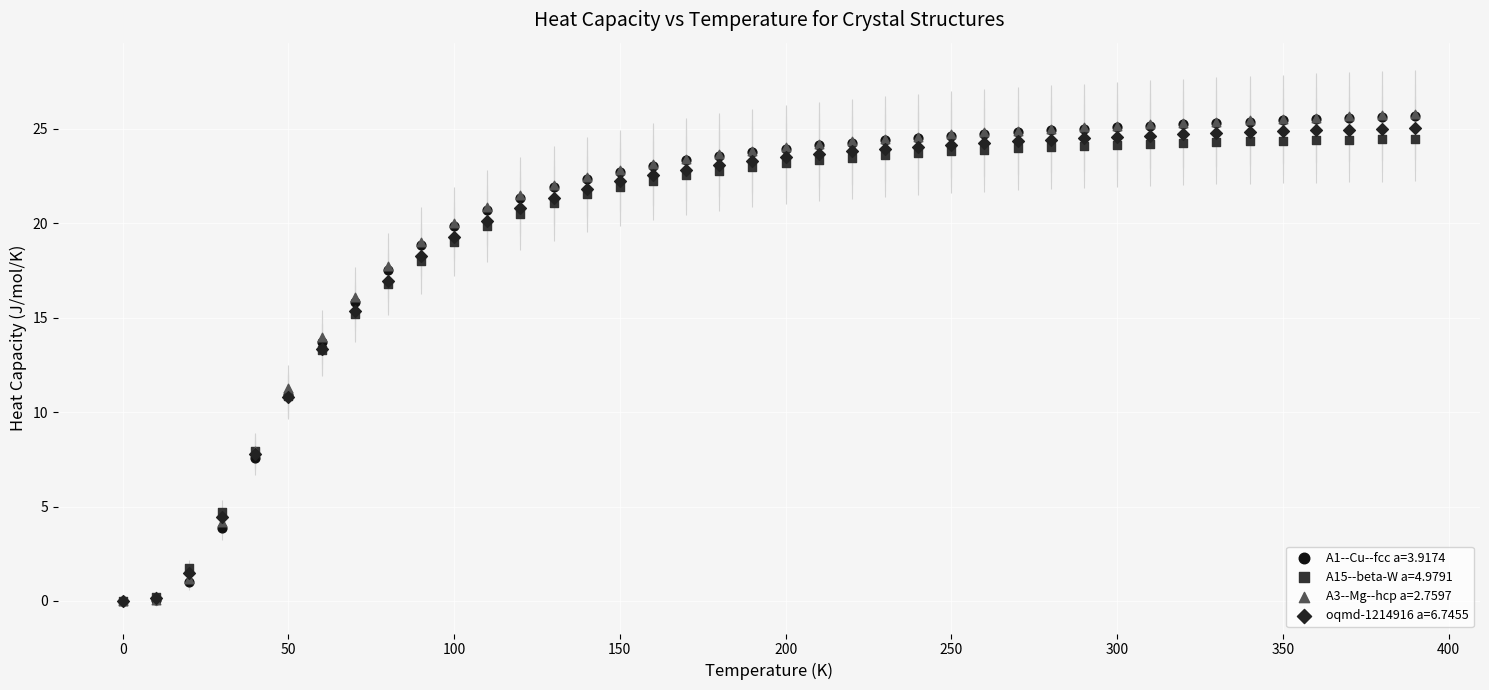

What are all the series names shown in the legend?

A1--Cu--fcc a=3.9174, A15--beta-W a=4.9791, A3--Mg--hcp a=2.7597, oqmd-1214916 a=6.7455